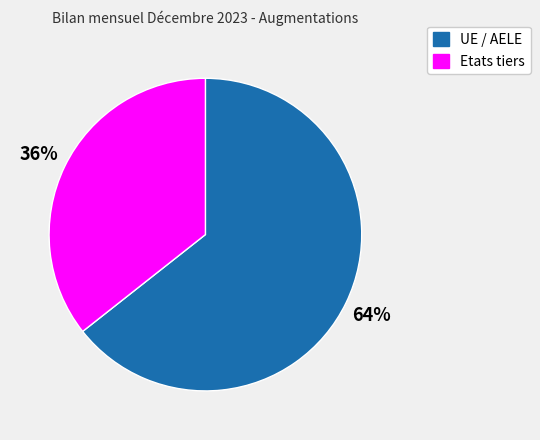

Is there any slice that represents more than half of the pie?

Yes